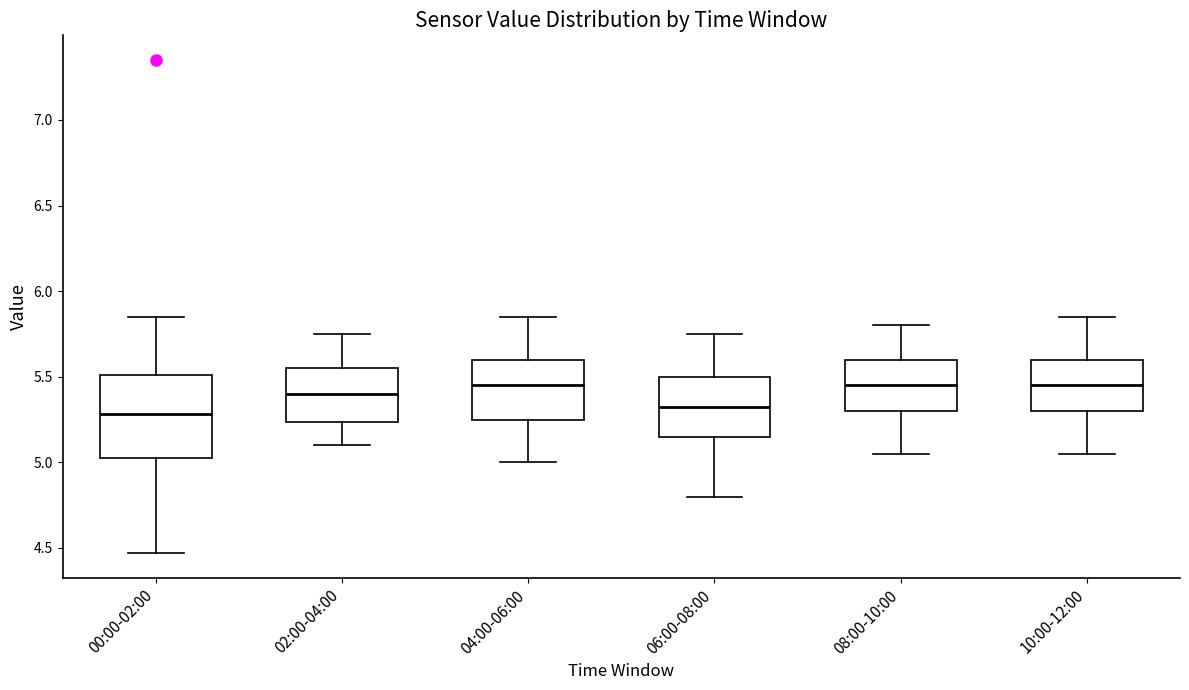

Comparing the boxes themselves (not the whiskers), which one is the tallest?

00:00-02:00